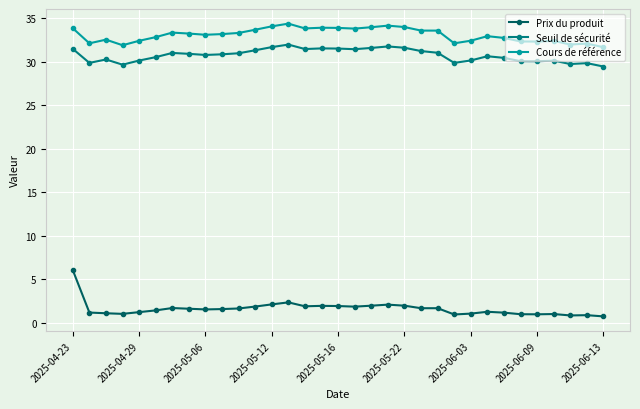

Which series has the largest range (max minus min)?

Prix du produit